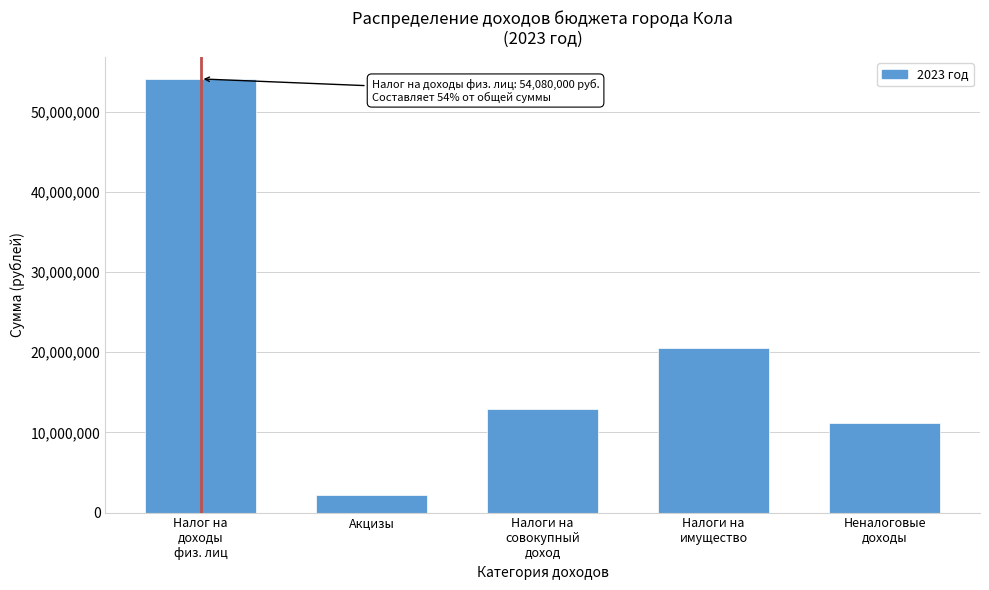

Reading left to right, what are all the values shown in this chart?

54080000	2162400	12938000	20535000	11218000